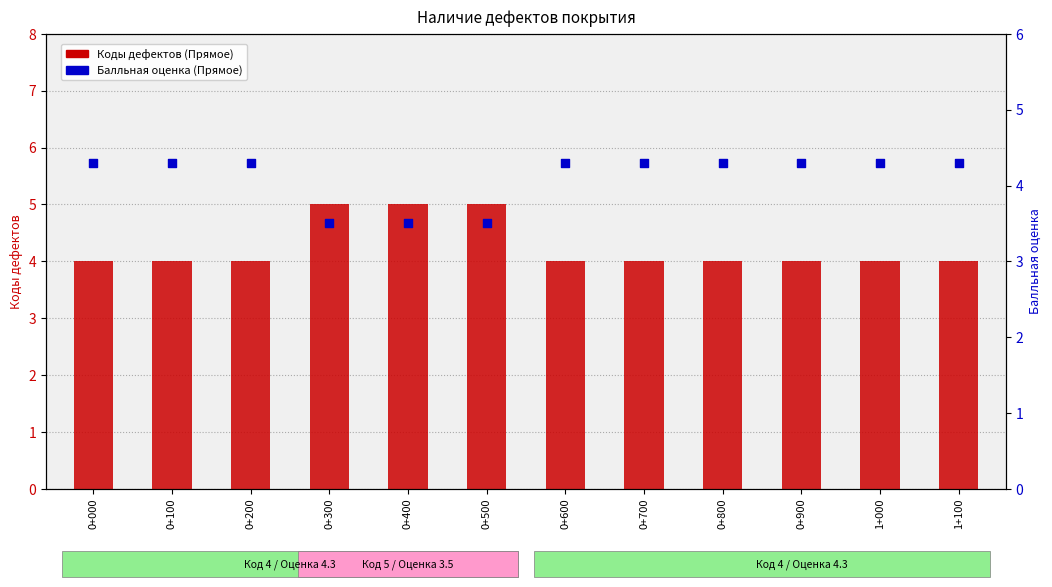

Which series contains the highest Y value?

Коды дефектов (Прямое)